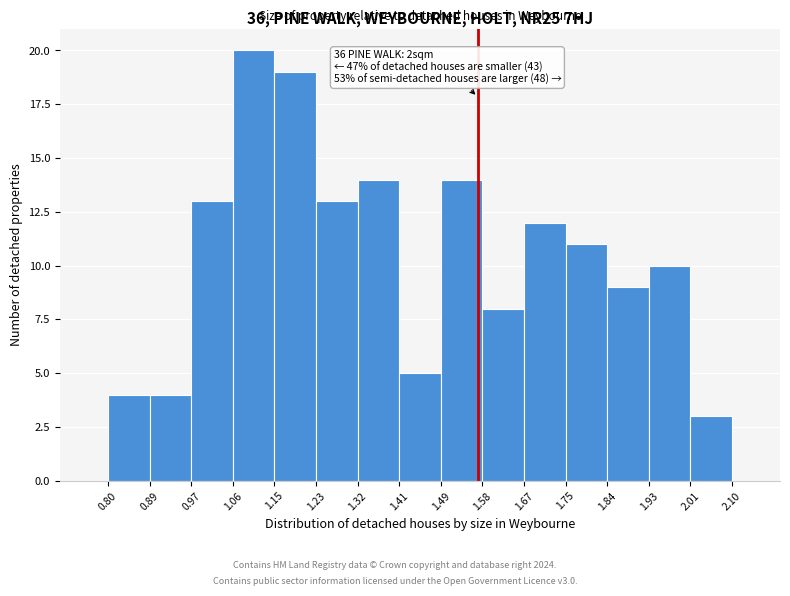

Over which range of the x-axis is the bar tallest?

1.06 to 1.15